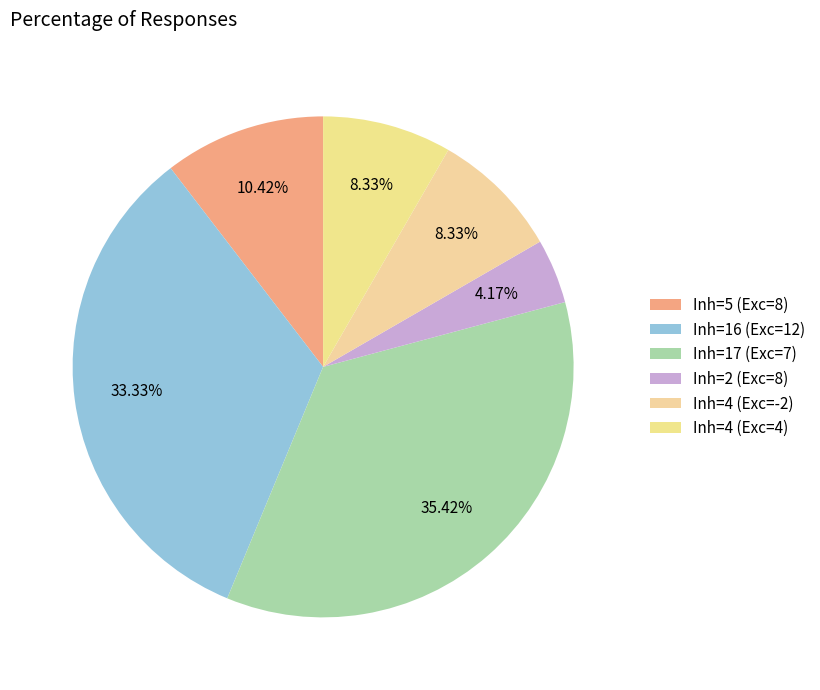

To the nearest percent, what is the difference between the largest and smallest slice percentages?

31%